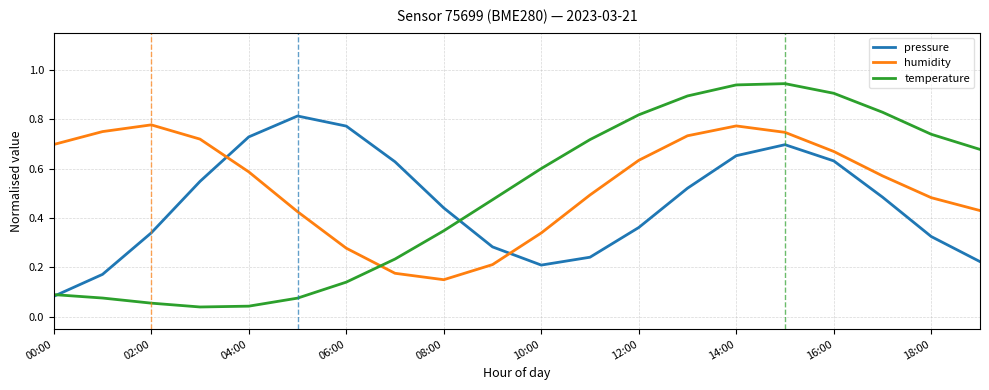

Which series has the largest range (max minus min)?

temperature